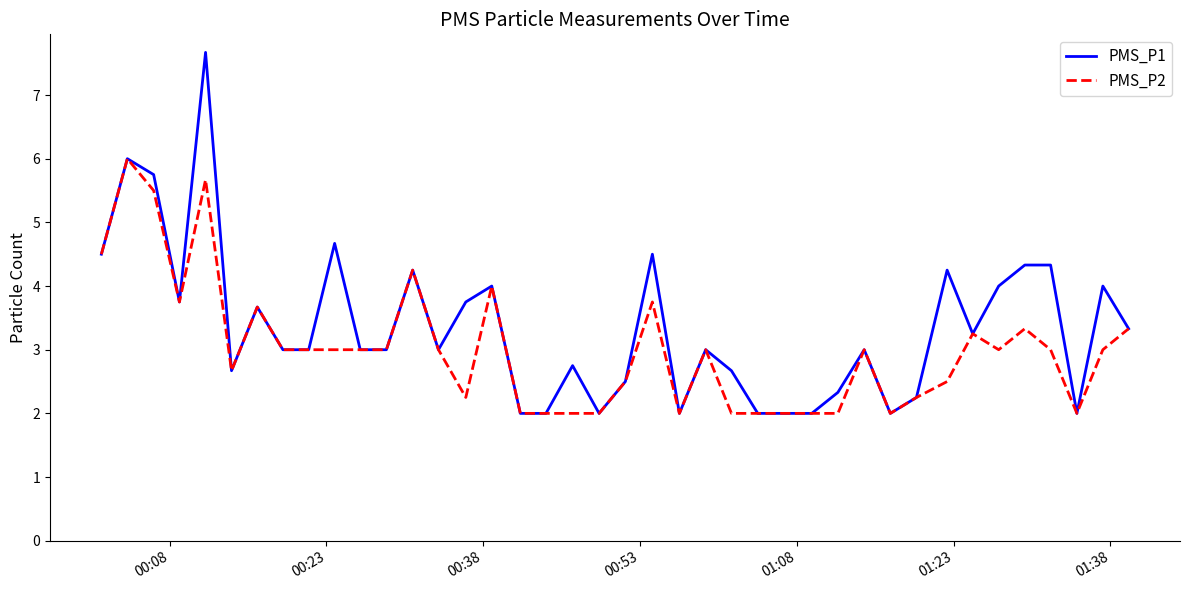

Which series has the largest total across all categories?

PMS_P1